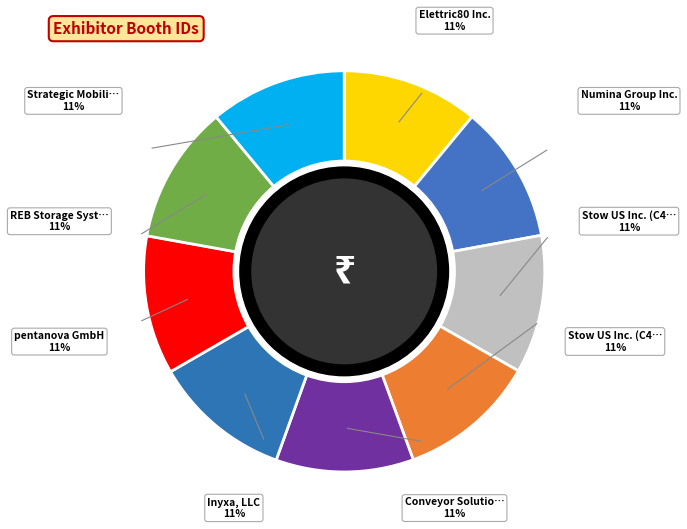

Which category has the smallest portion of the pie?

Elettric80 Inc.